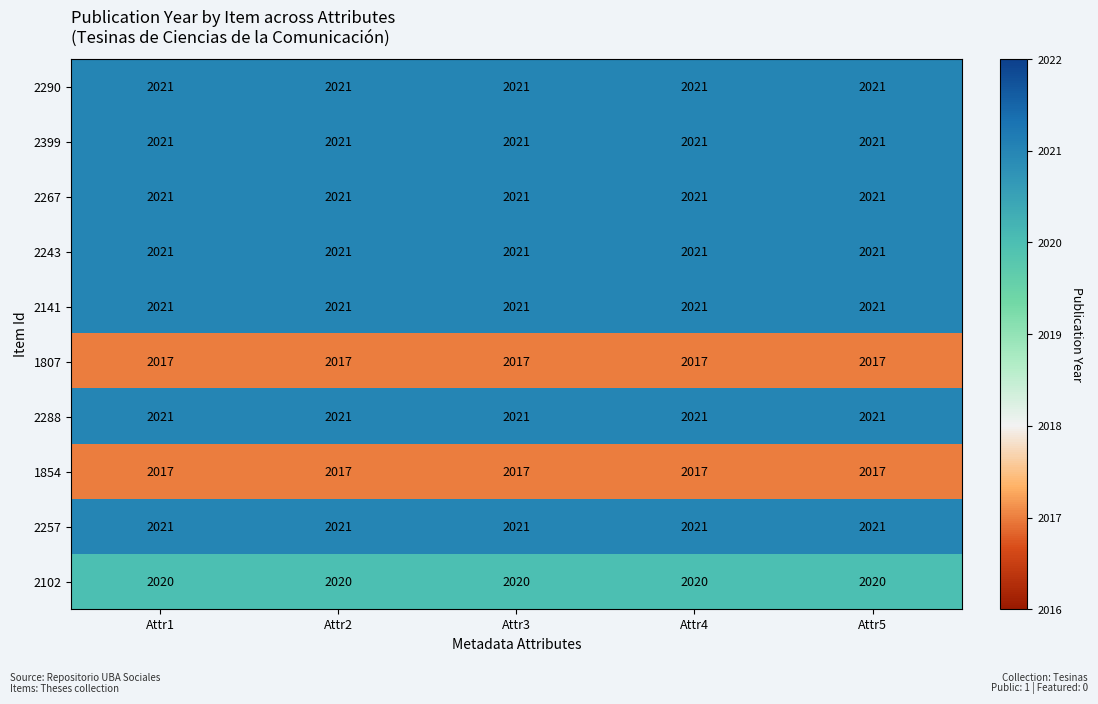

What is the spread (max minus min) of values at Attr2?

4